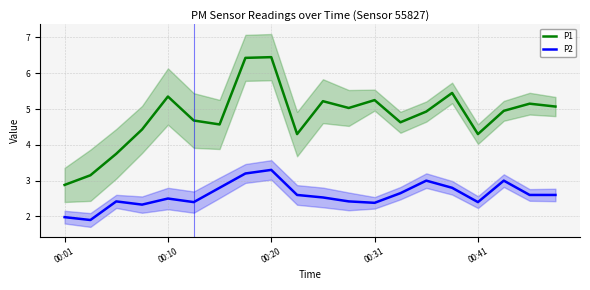

In P2, how many points are higher than both neighbors (excluding endpoints)?

5